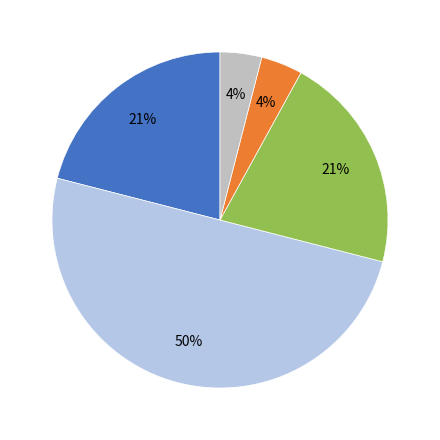

To the nearest percent, what is the average slice percentage?

20%